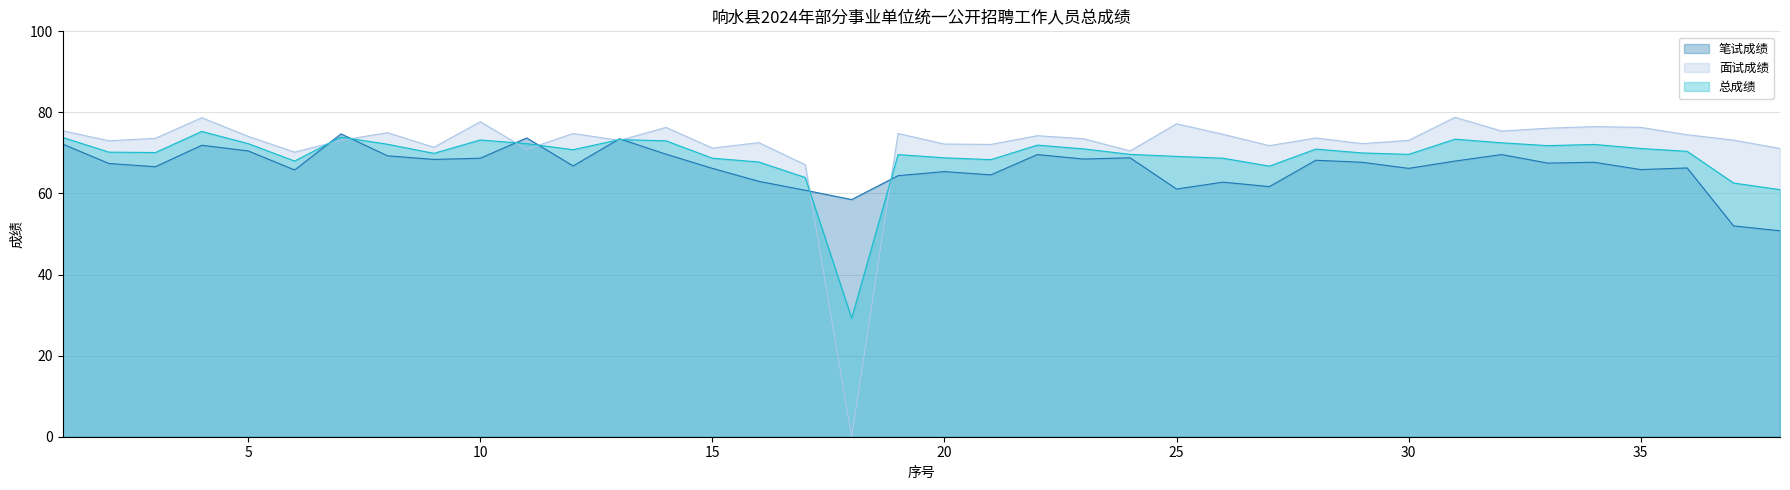

Does the chart display data point markers on the line(s)?

No